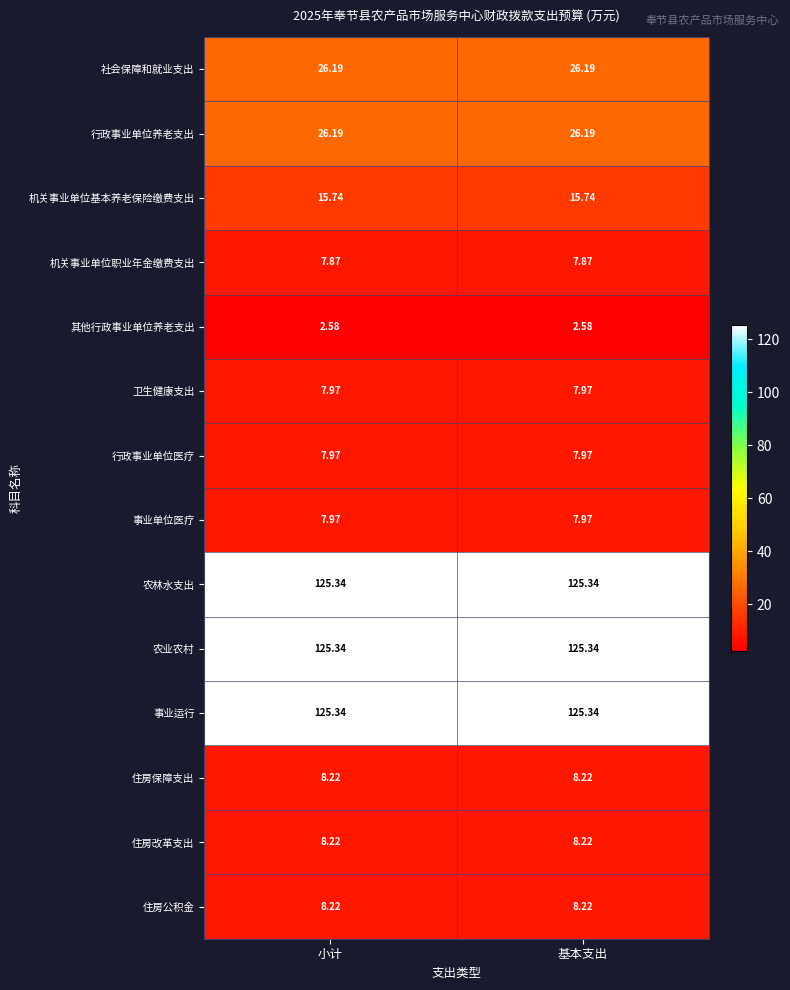

Is the value of 机关事业单位基本养老保险缴费支出 at 基本支出 greater than the value of 农林水支出 at 小计?

No